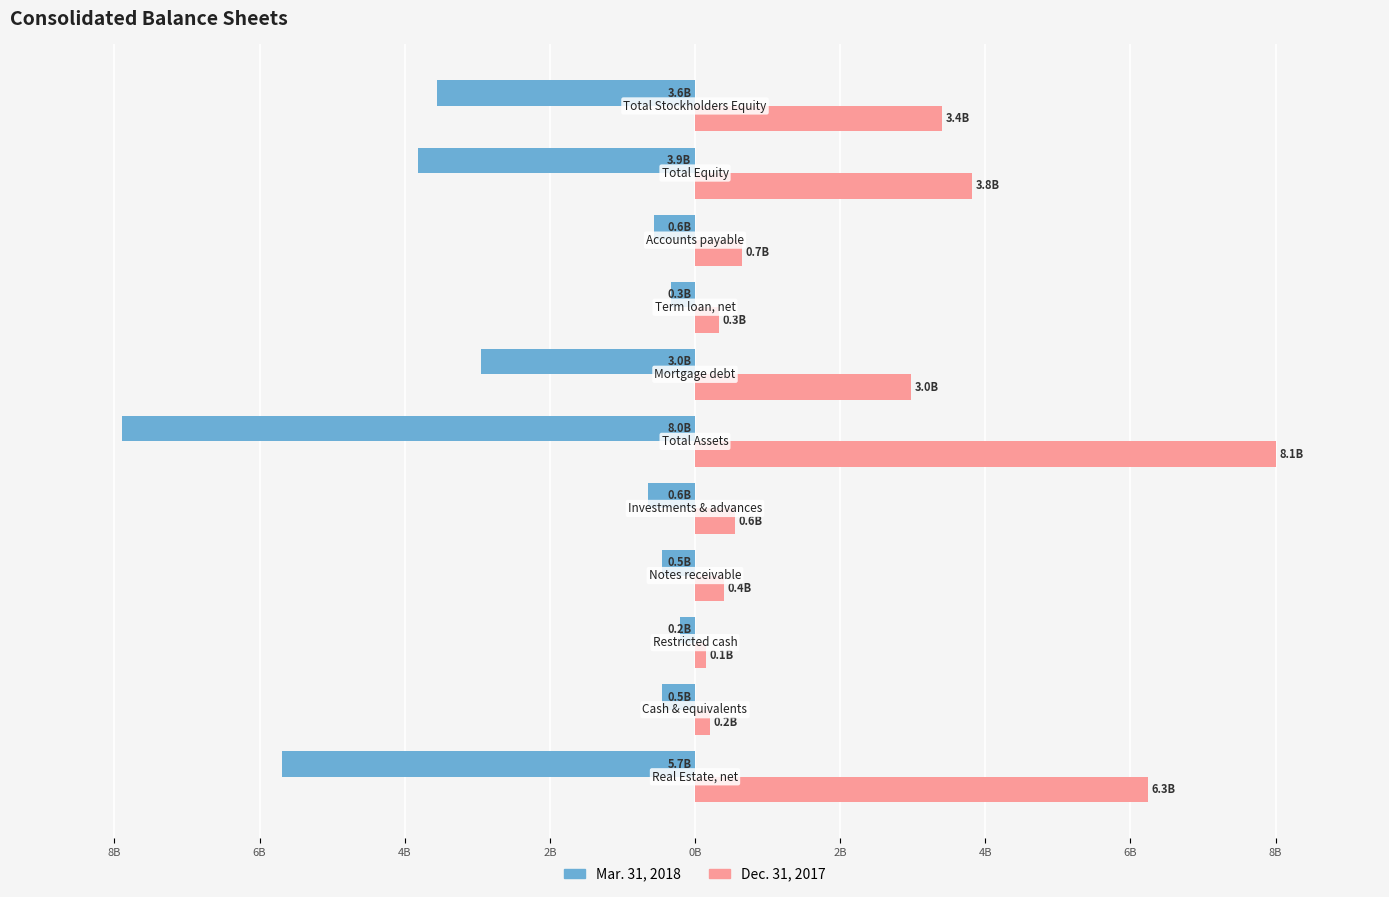

What are all the series names shown in the legend?

Mar. 31, 2018, Dec. 31, 2017